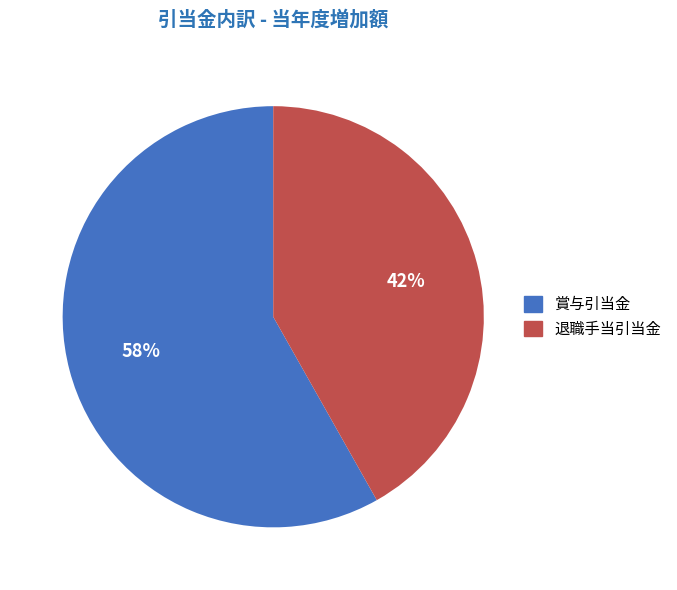

The 賞与引当金 slice represents 45% of the pie. True or false?

False